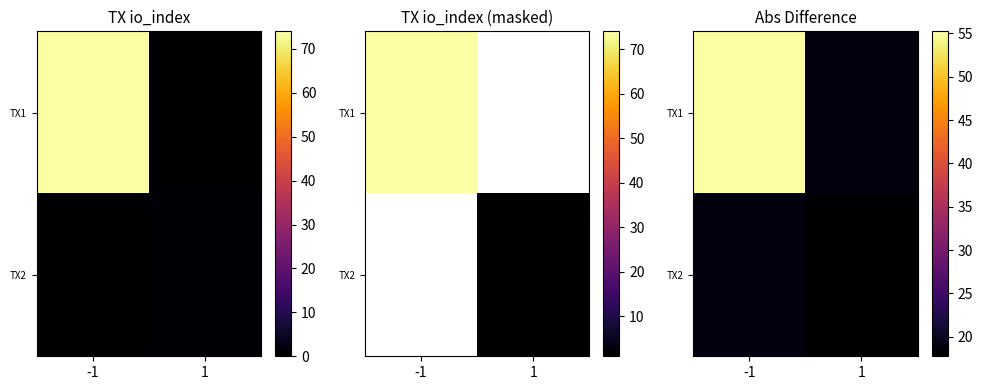

How many data points in TX2 are less than 18?

1